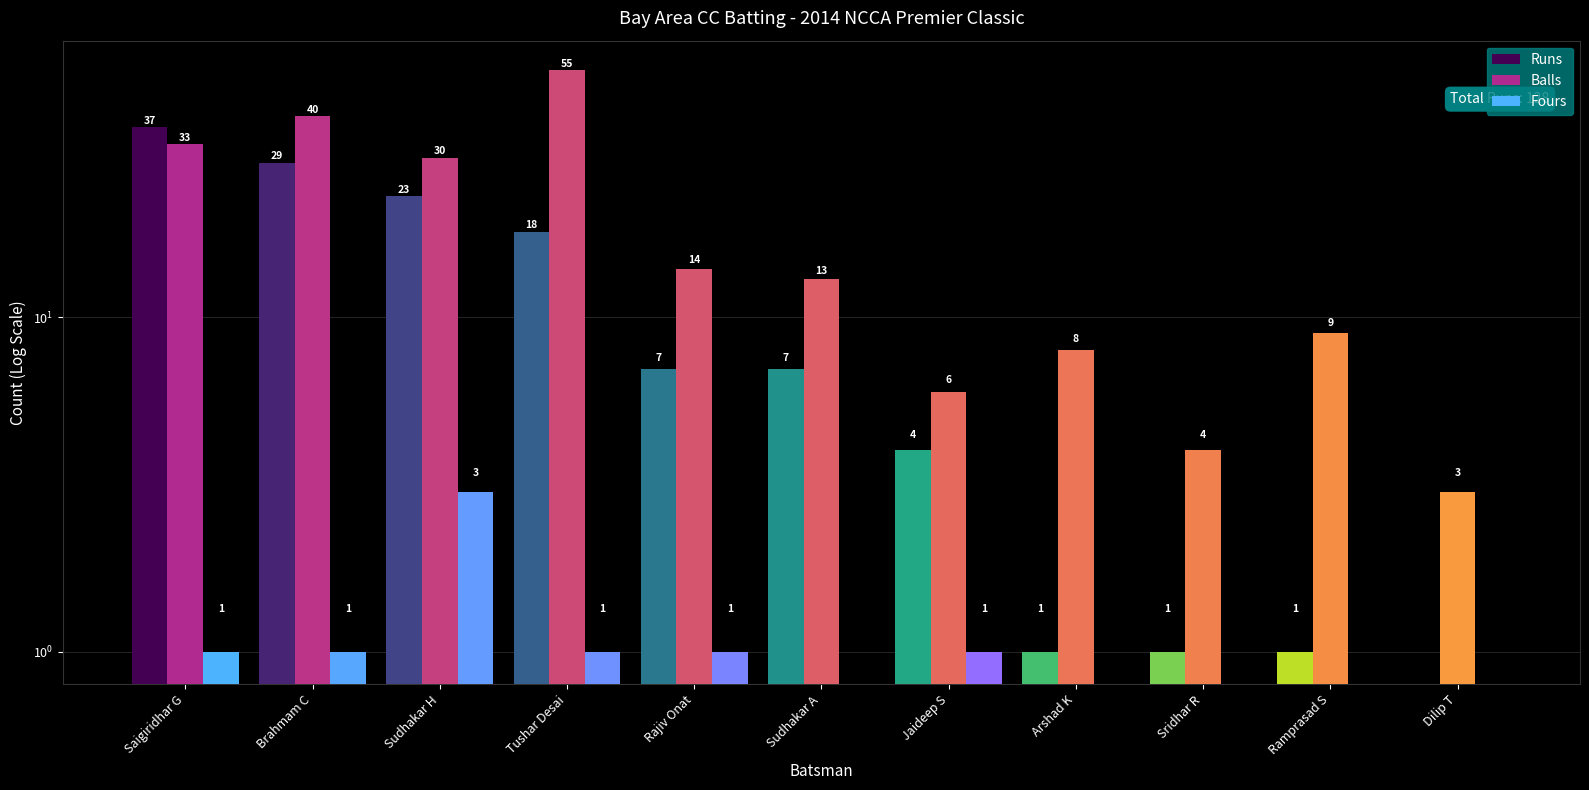

What is the label of the 8th bar from the left?

Arshad K